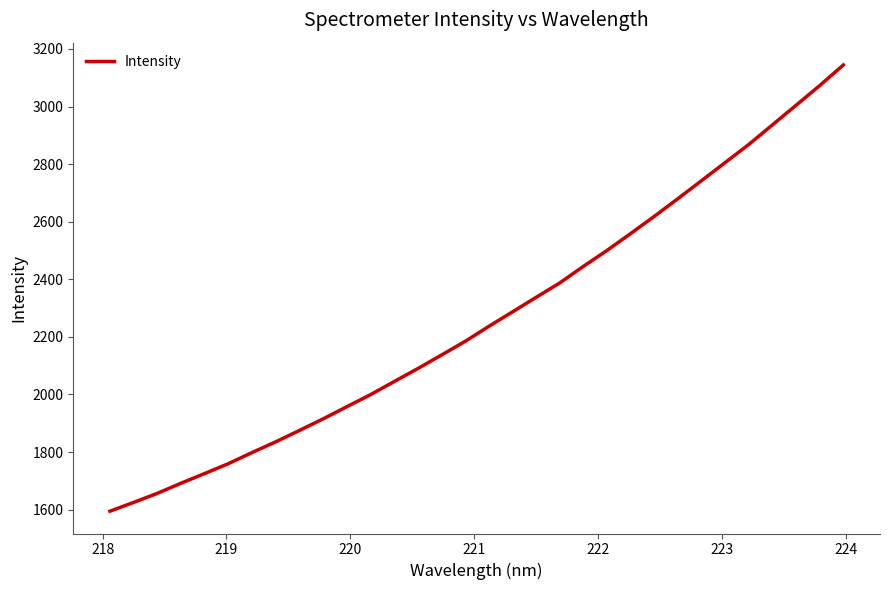

What is the difference between the maximum and minimum values?

1549.6